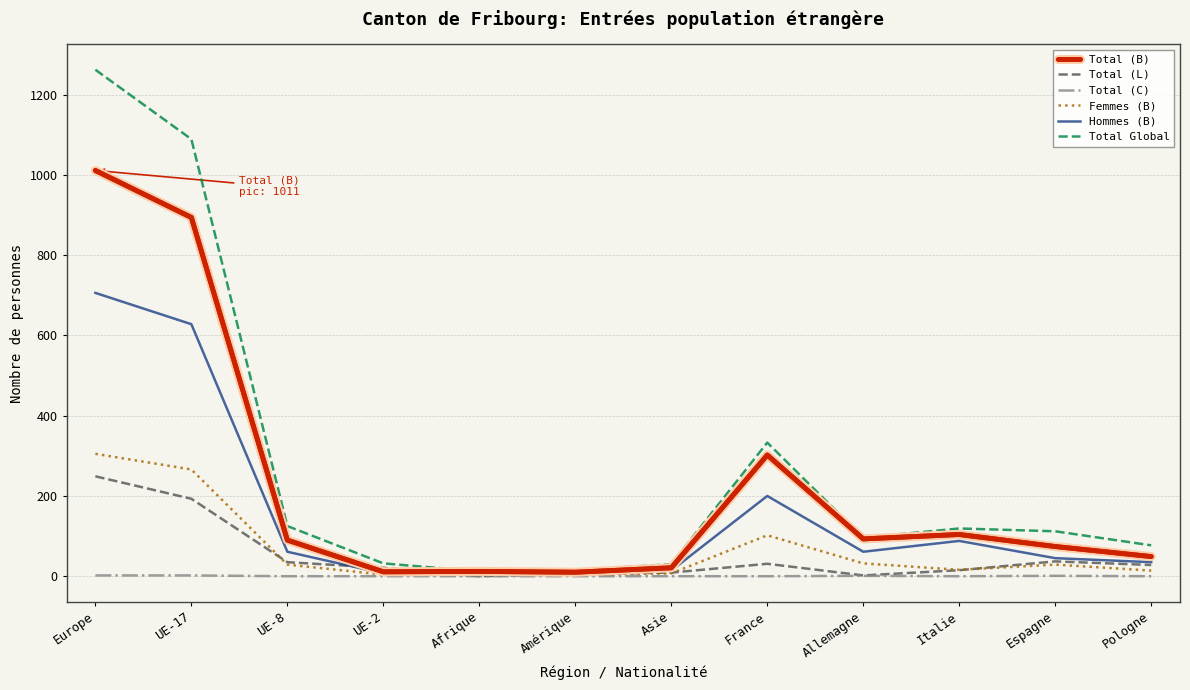

Rank the series by their maximum value, from highest to lowest.

Total Global, Total (B), Hommes (B), Femmes (B), Total (L), Total (C)